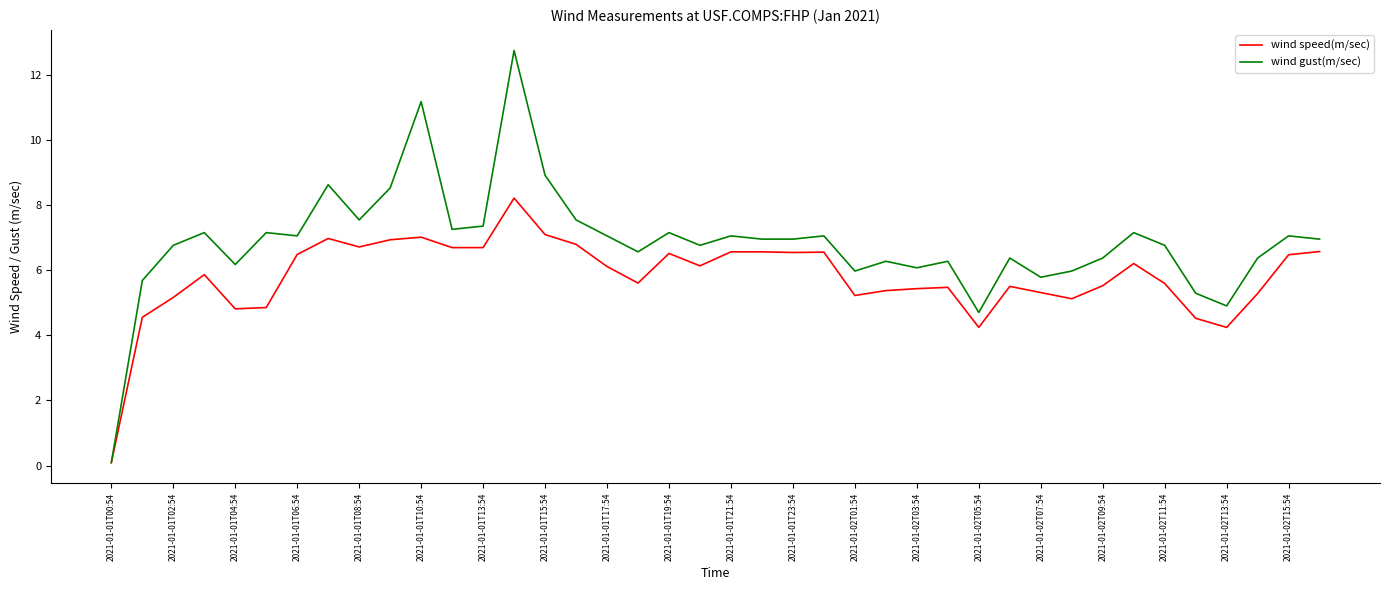

Rank the series by their average value, from lowest to highest.

wind speed(m/sec), wind gust(m/sec)